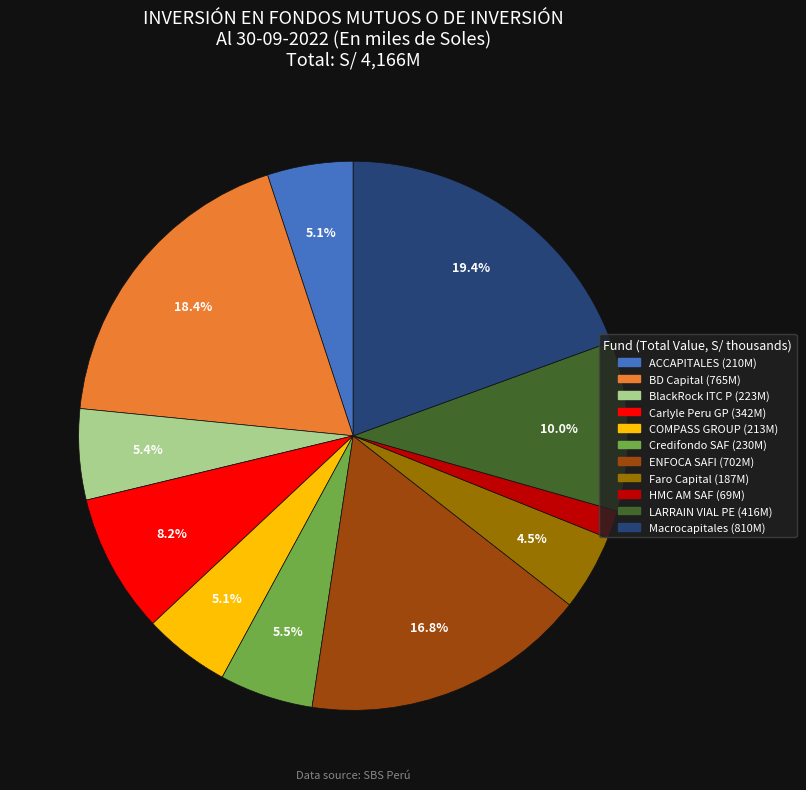

Combined, what portion of the pie is COMPASS GROUP and ACCAPITALES?

10.2%